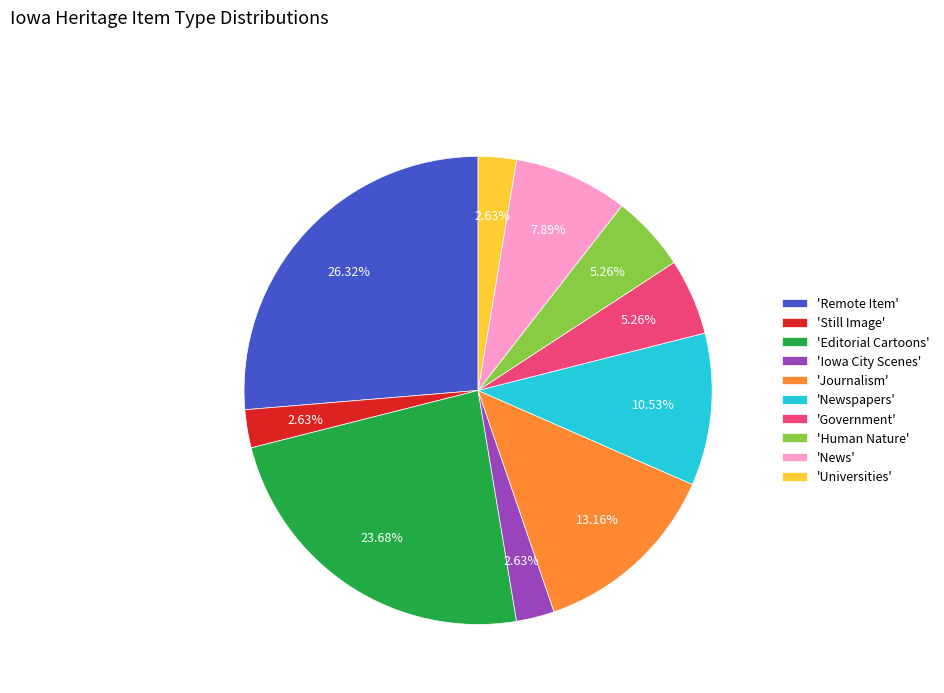

Combined, do 'Government' and 'Remote Item' account for over 50%?

No